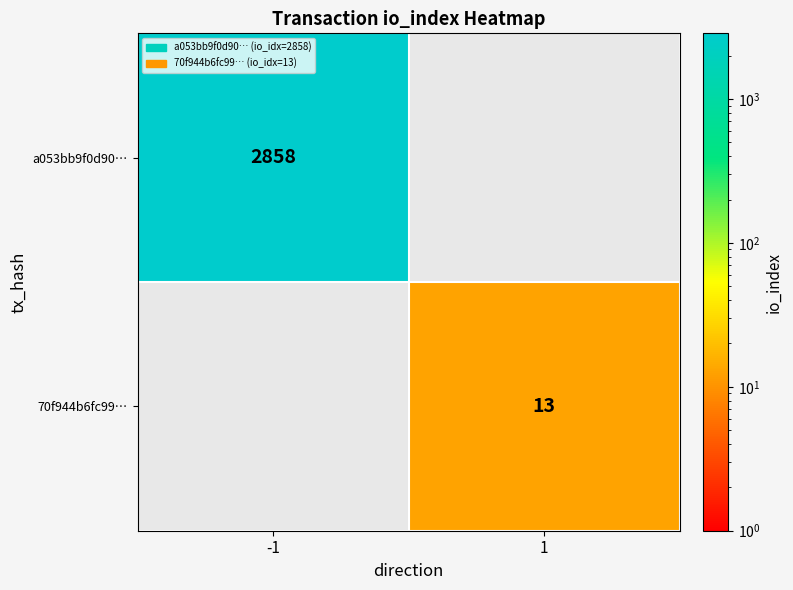

The a053bb9f0d90… series shows 2858 at -1. True or false?

True